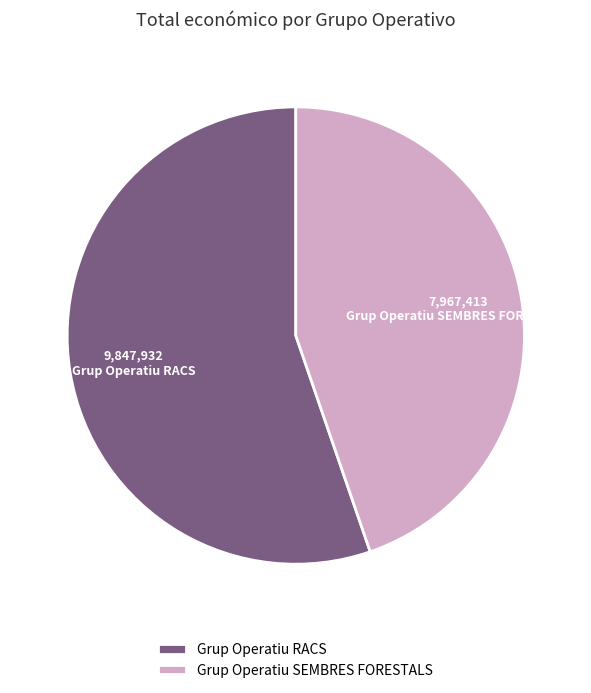

Which category accounts for the majority?

Grup Operatiu RACS